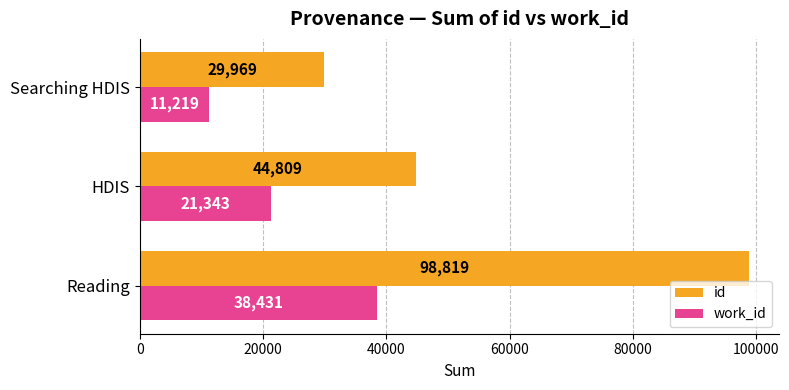

How many distinct data groups are displayed?

2